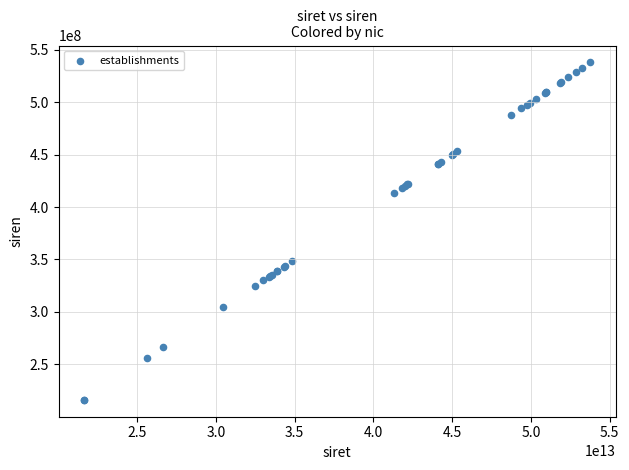

What Y value in the scatter plot is closest to 377022983?

348337775